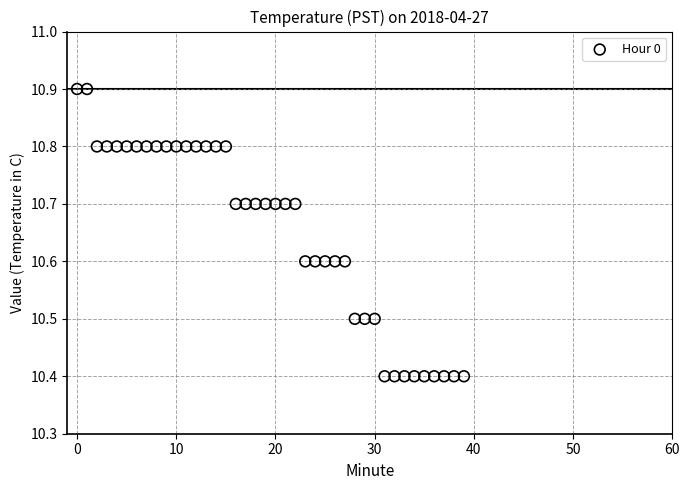

How many points are shown in the scatter plot?

40